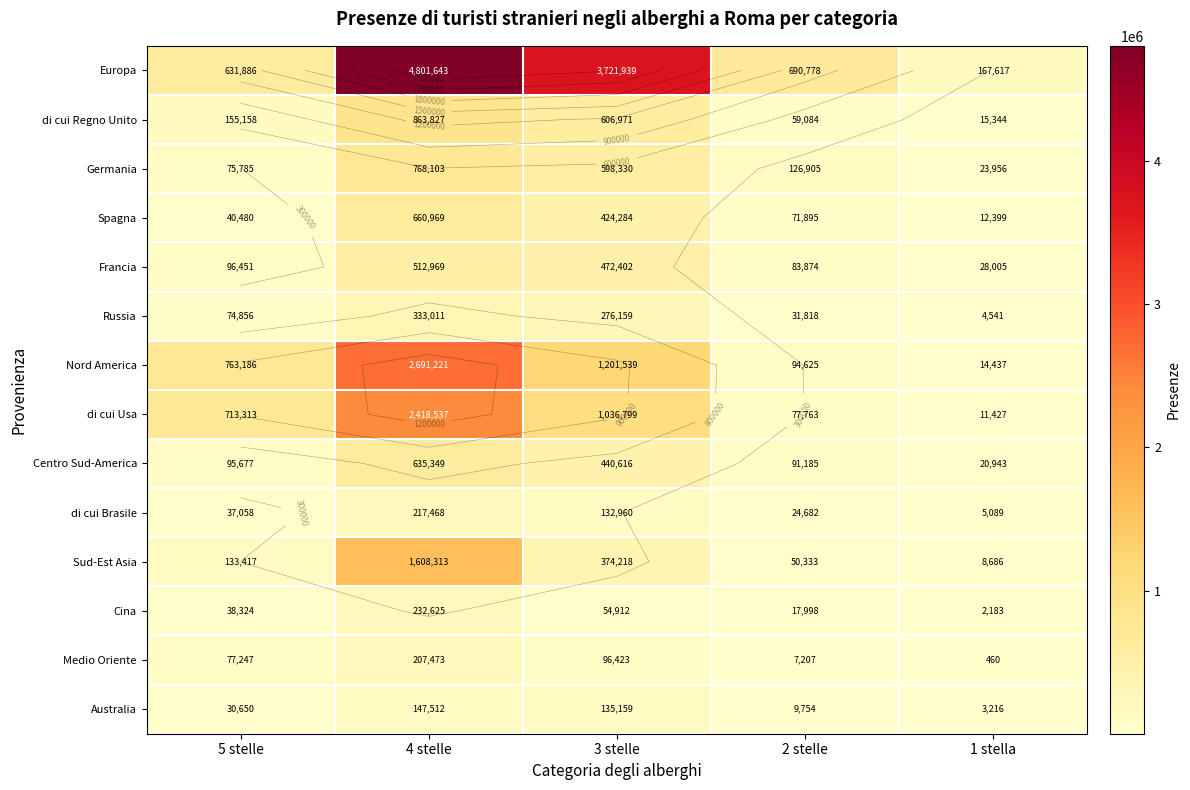

Is it true that Russia equals 50538 at 2 stelle?

False